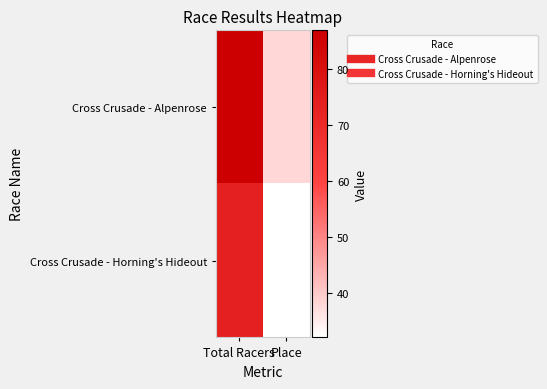

Reading right to left, transcribe all the data shown in this chart.

Cross Crusade - Alpenrose: Place=38	Total Racers=87
Cross Crusade - Horning's Hideout: Place=32	Total Racers=74